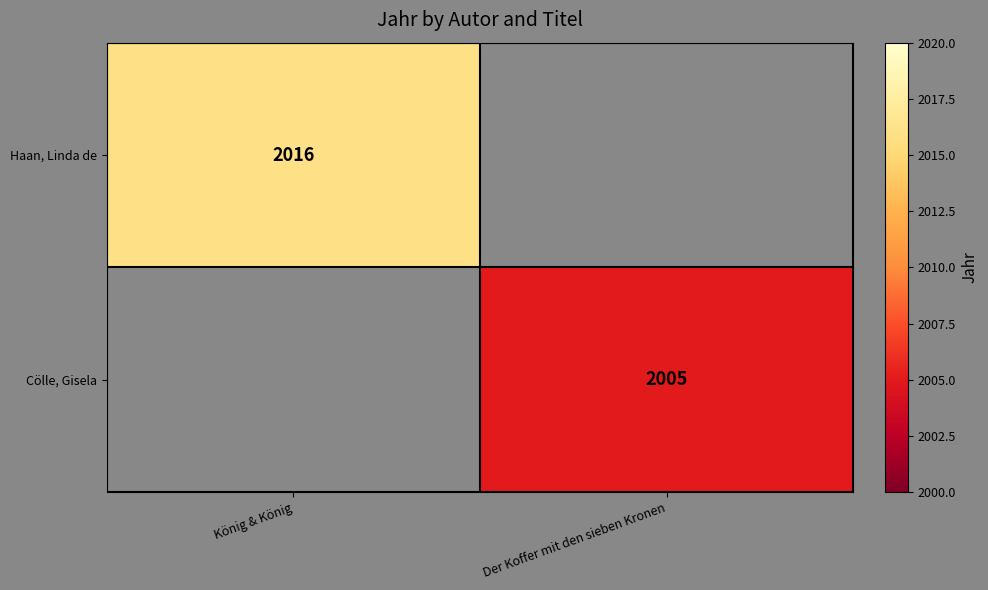

How many categories are shown in the chart?

2